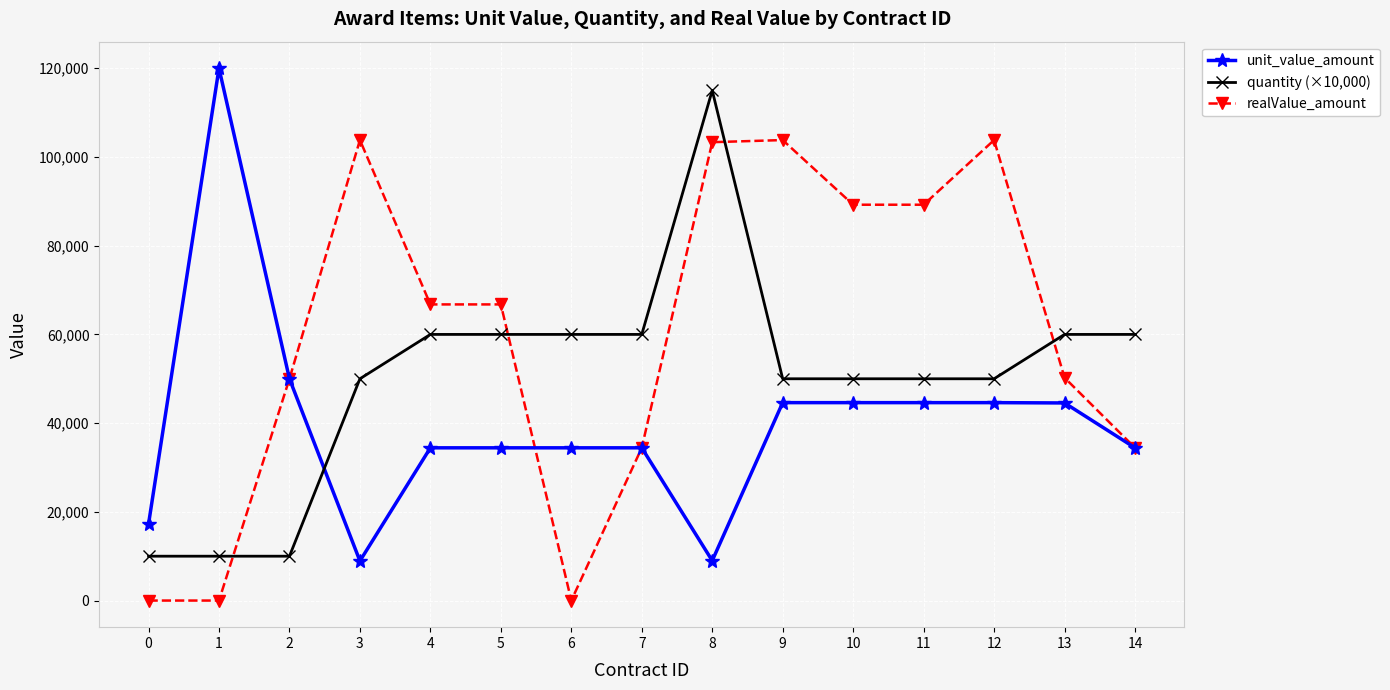

Where do quantity (×10,000) and realValue_amount first cross each other?

1 and 2